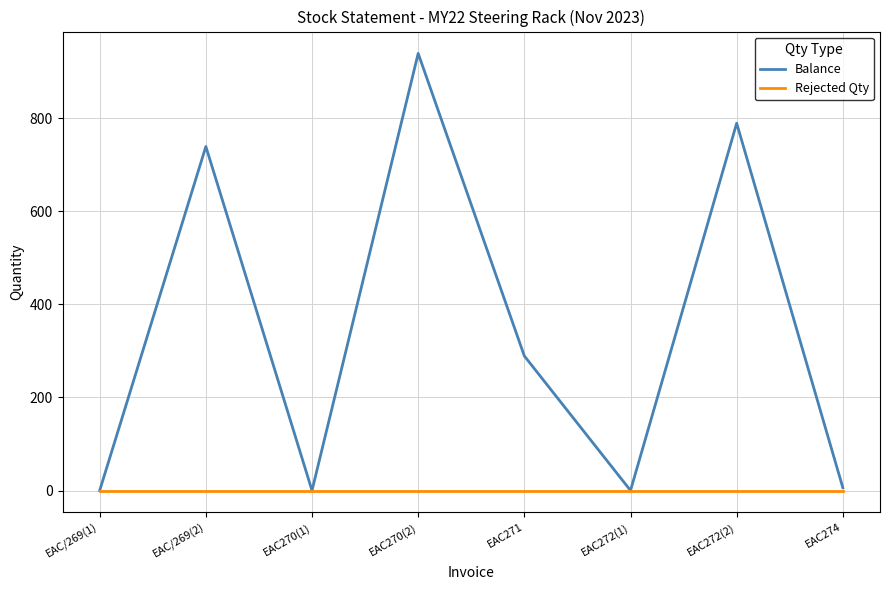

List the series in order of their peak value, highest first.

Balance, Rejected Qty